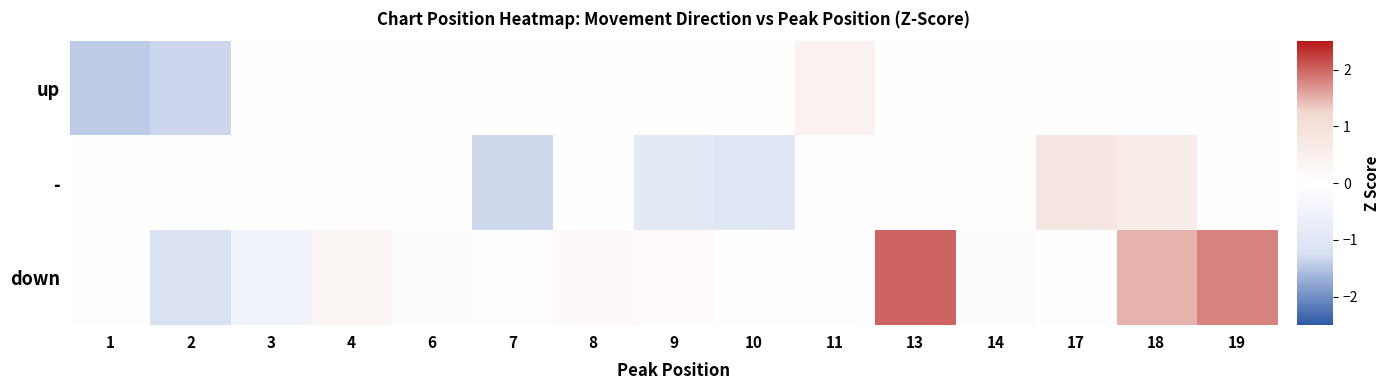

List the series in order of their peak value, lowest first.

up, -, down